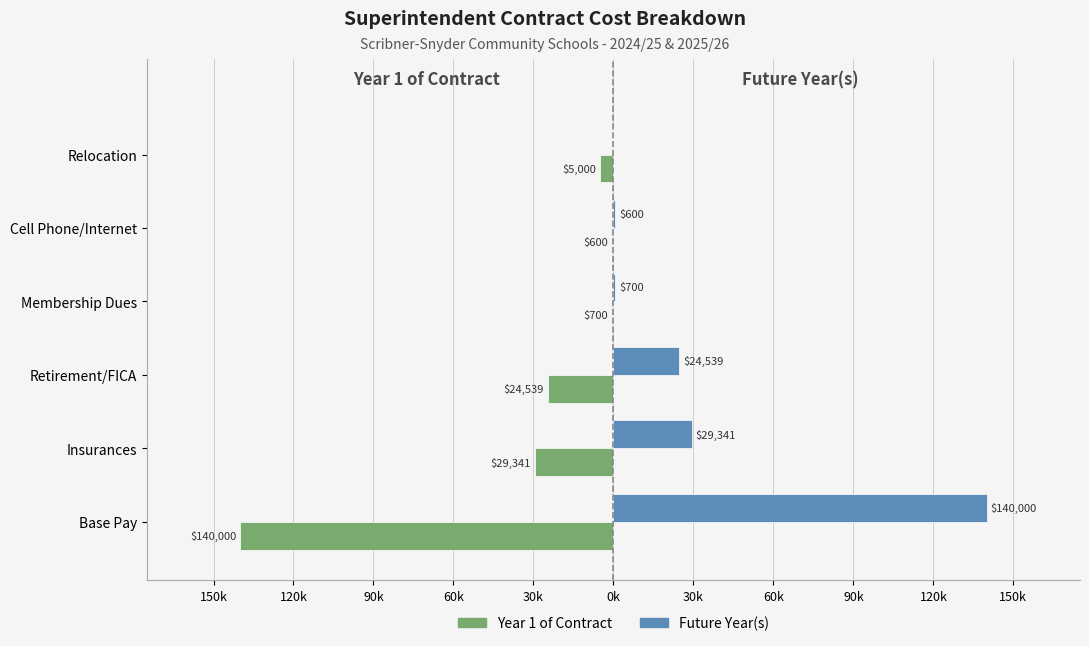

What are all the series names shown in the legend?

Year 1 of Contract, Future Year(s)